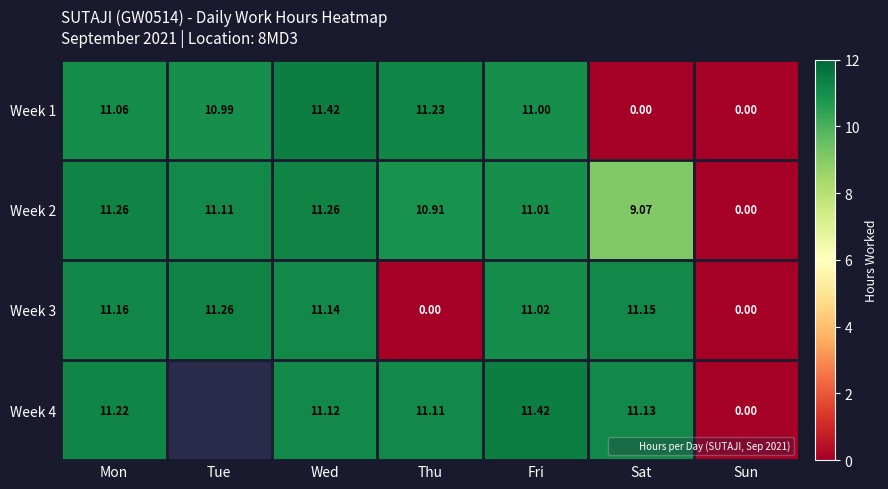

Which series has the largest total across all categories?

Week 2